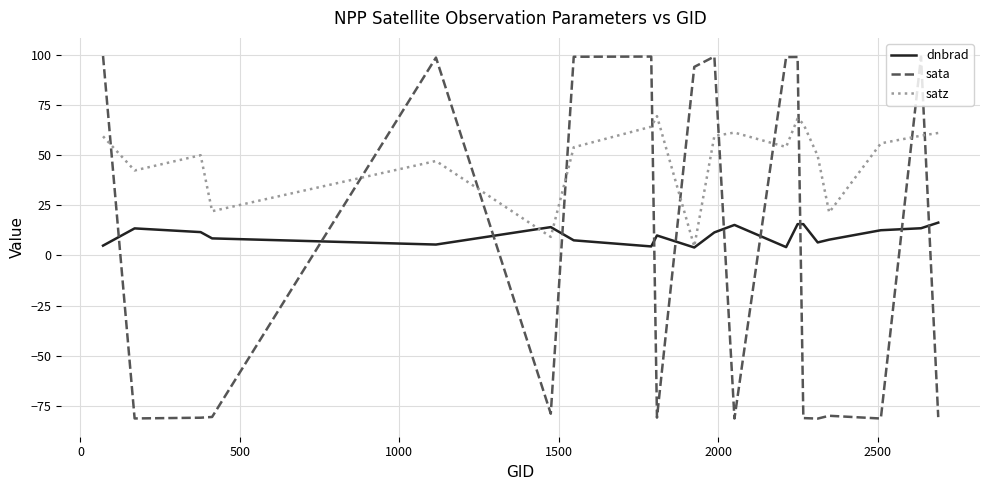

What is the minimum value for dnbrad?

3.9